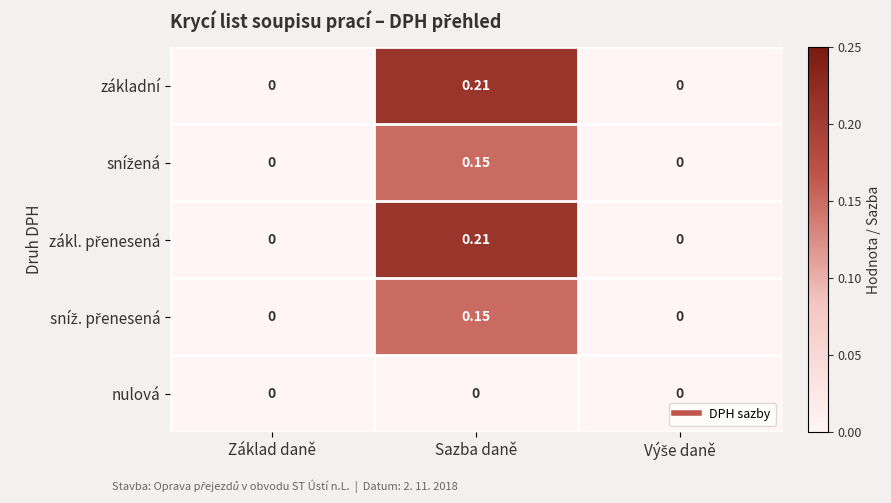

Which label corresponds to the largest value in the chart?

Sazba daně